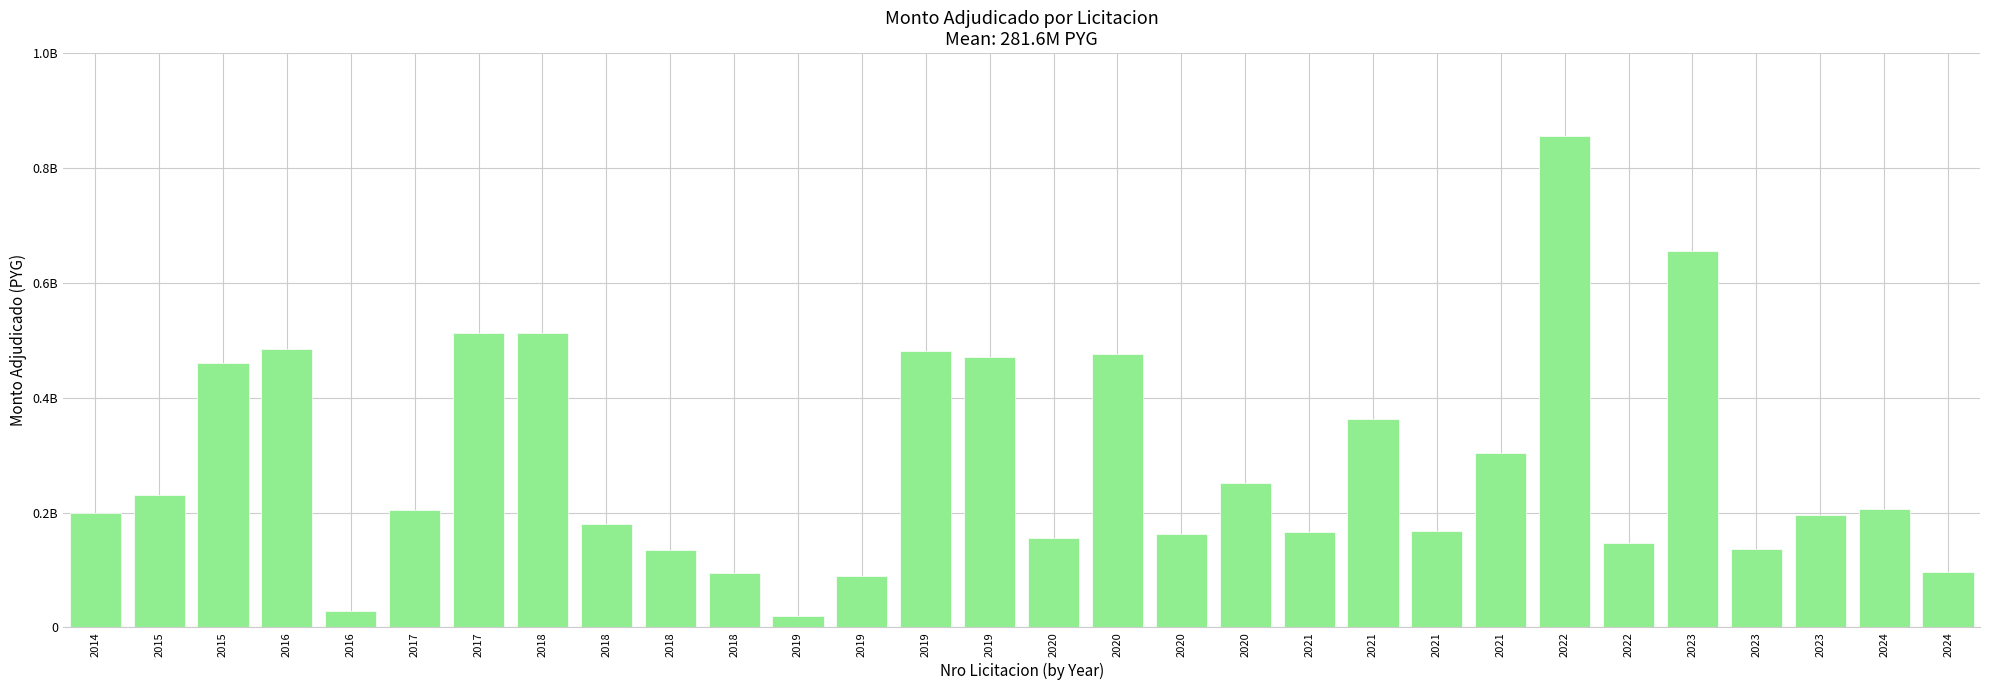

How many data points are less than 204621500?

15